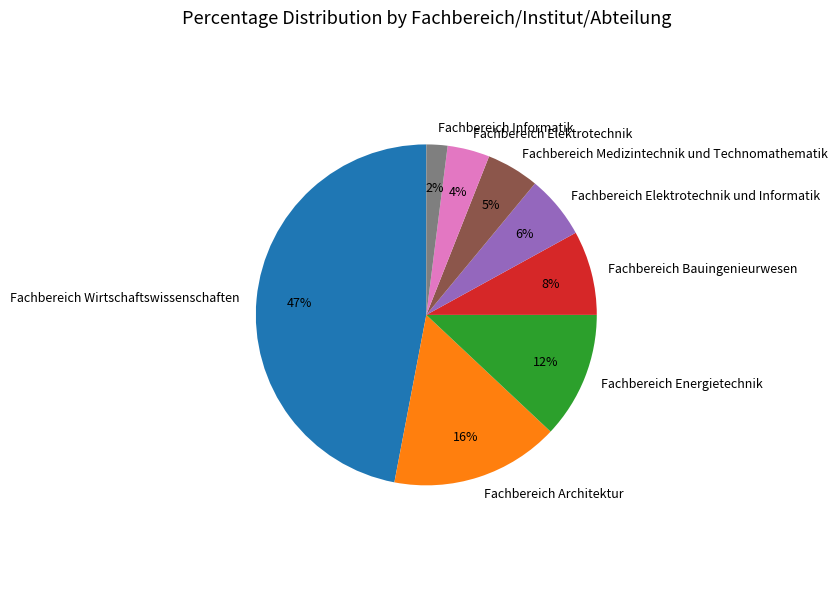

To the nearest percent, what percentage of the pie is Fachbereich Wirtschaftswissenschaften?

47%